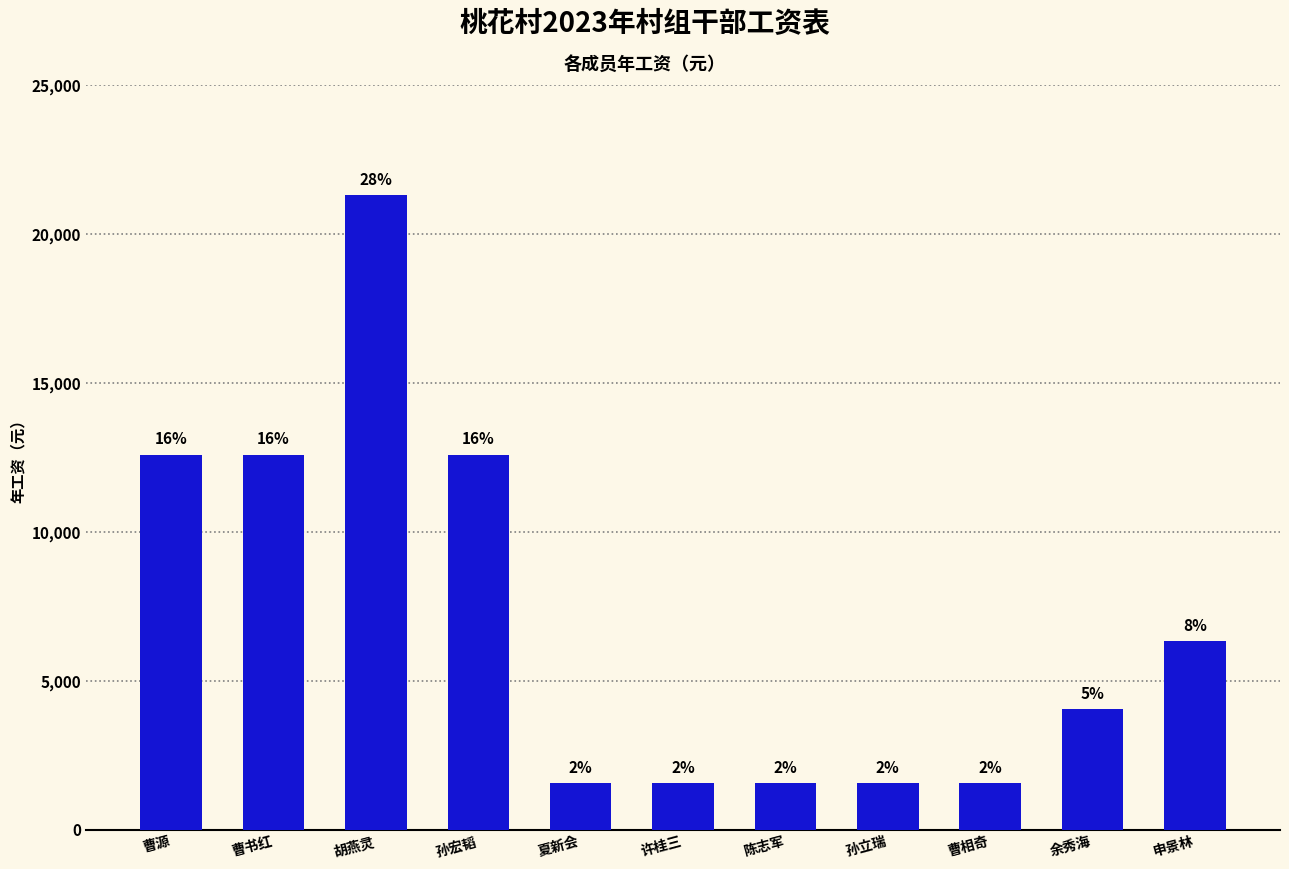

How many bars are there in total?

11